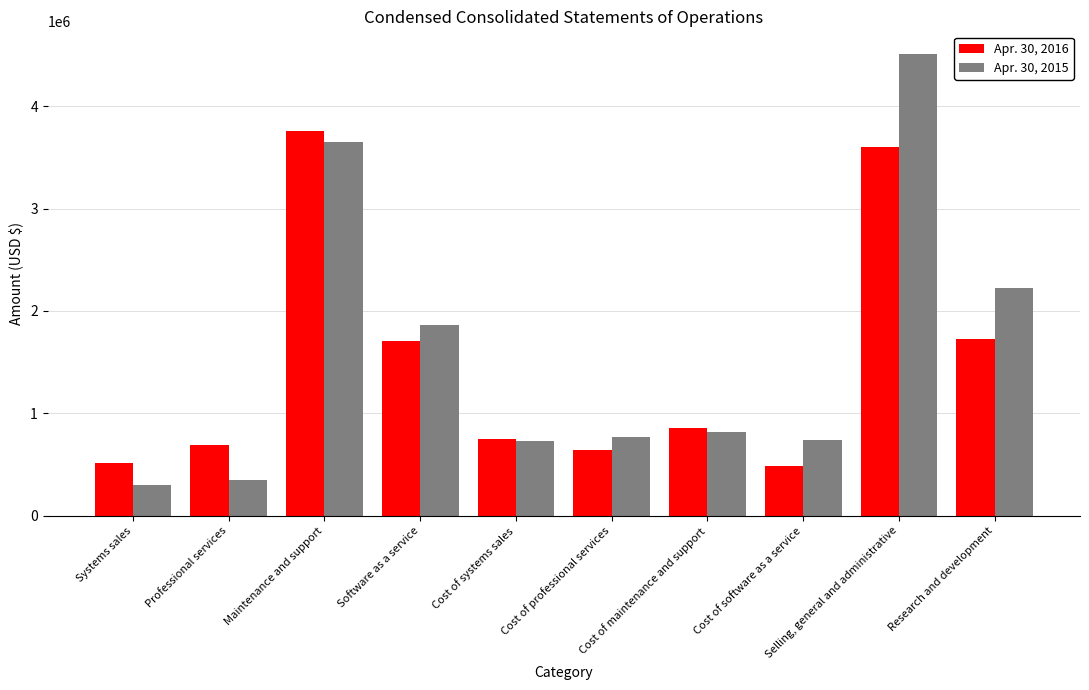

What are all the series names shown in the legend?

Apr. 30, 2016, Apr. 30, 2015